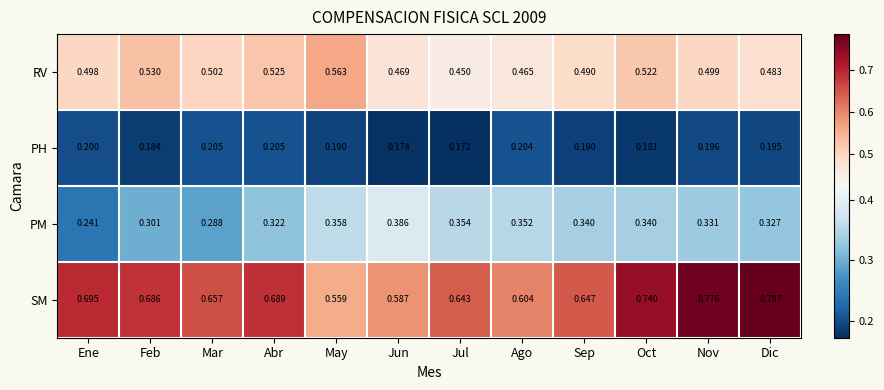

Which series has the widest spread of values?

SM